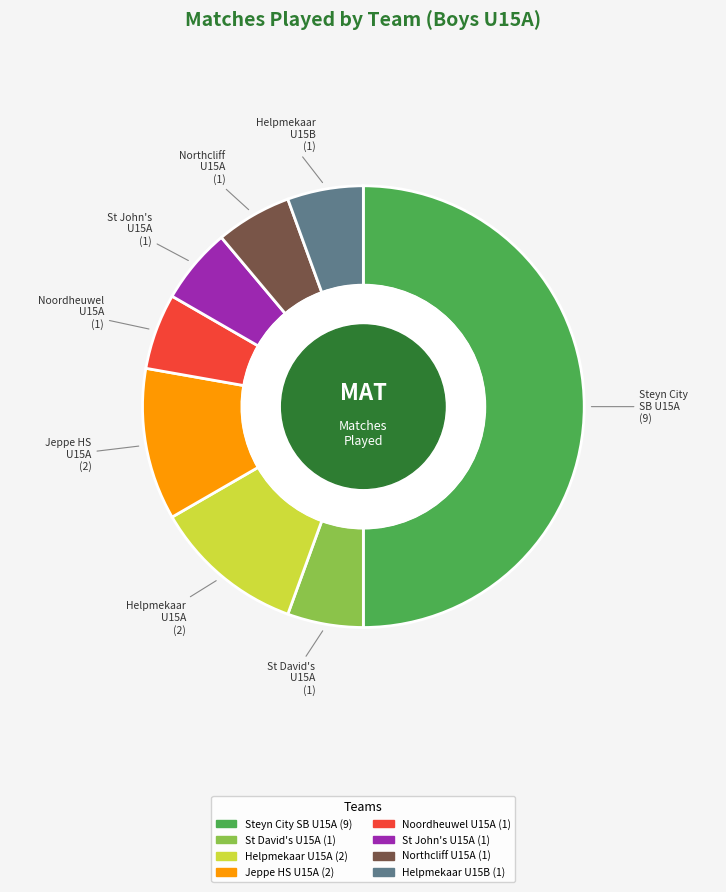

What percentage is the Jeppe High School For Boys u15A slice, to the nearest percent?

11%